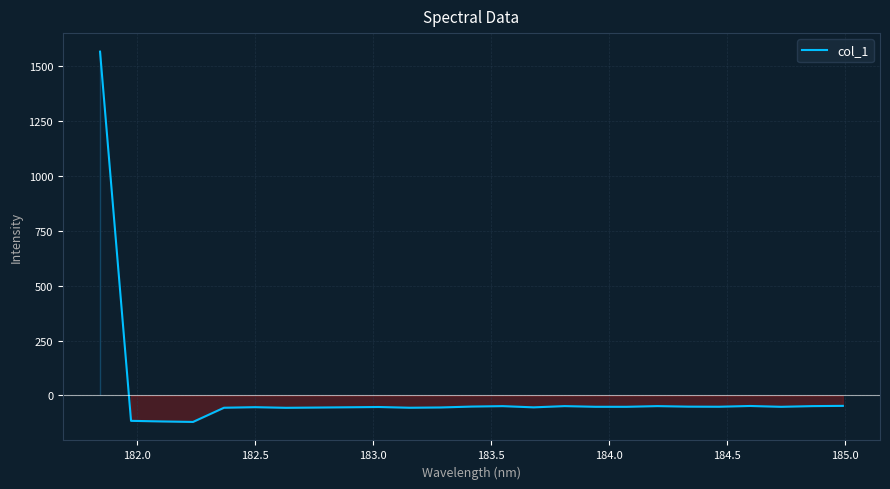

What is the difference between the maximum and minimum values?

1688.5